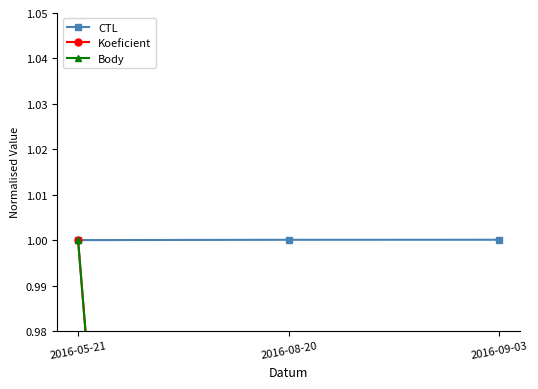

Between 2016-08-20 and 2016-09-03, which series saw the biggest shift?

Koeficient